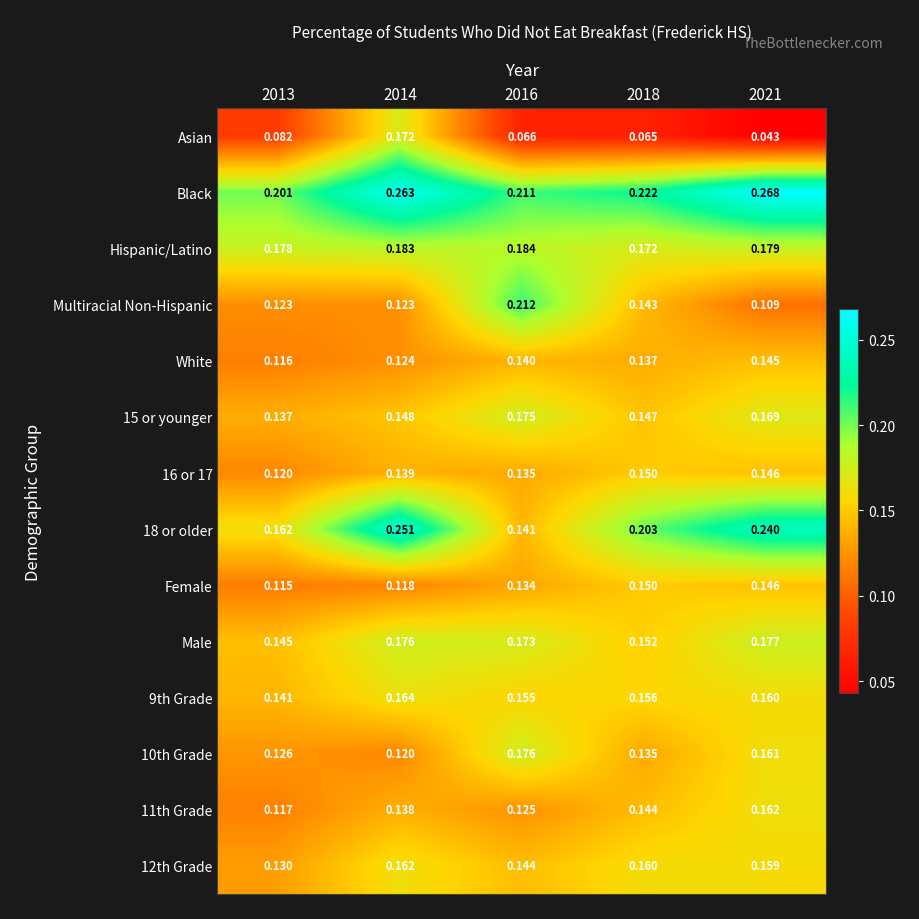

Which series has the widest spread of values?

Asian